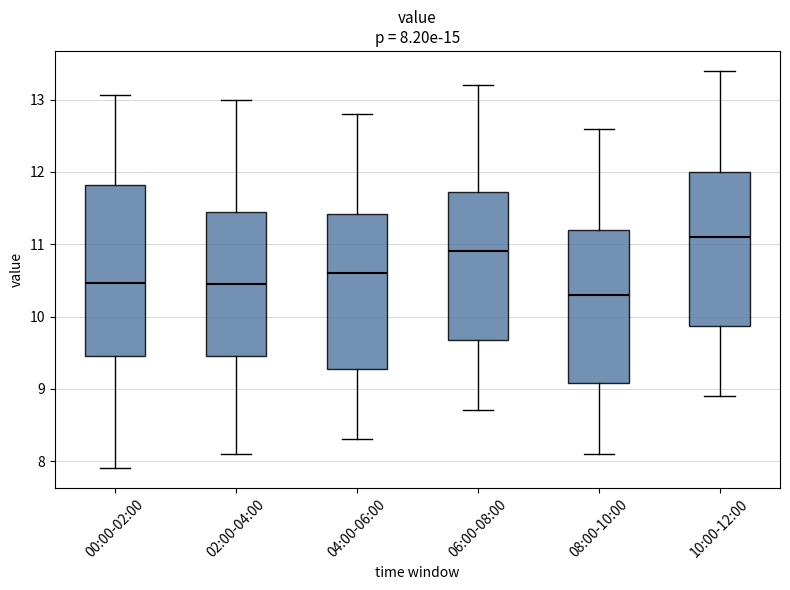

Which box's median line is the lowest?

08:00-10:00